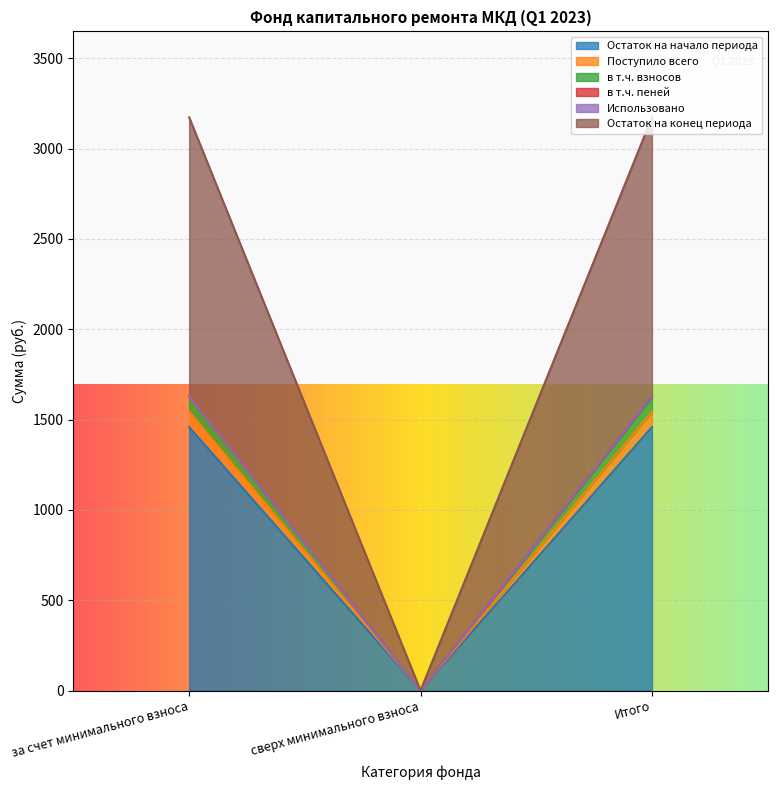

At which category is the sum across all series the highest?

за счет минимального взноса